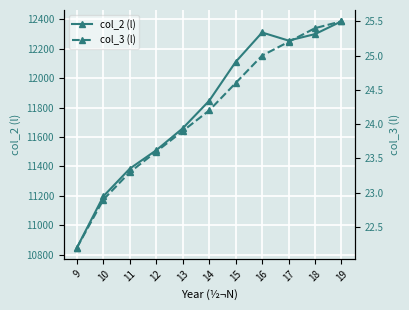

What is the spread (max minus min) of values at 10?

11174.1